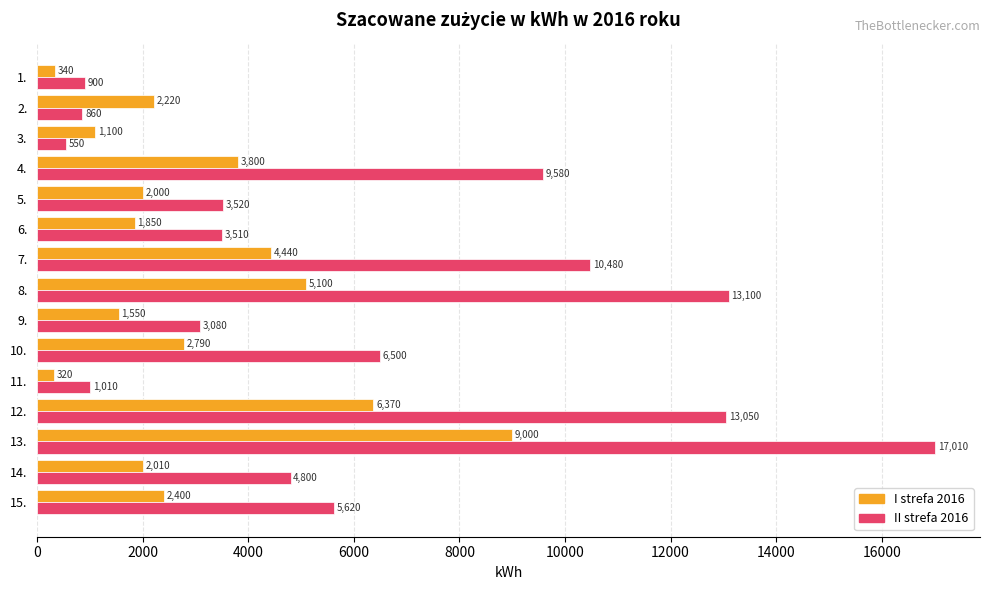

Where is I strefa 2016 nearest to the value 4660?

7.